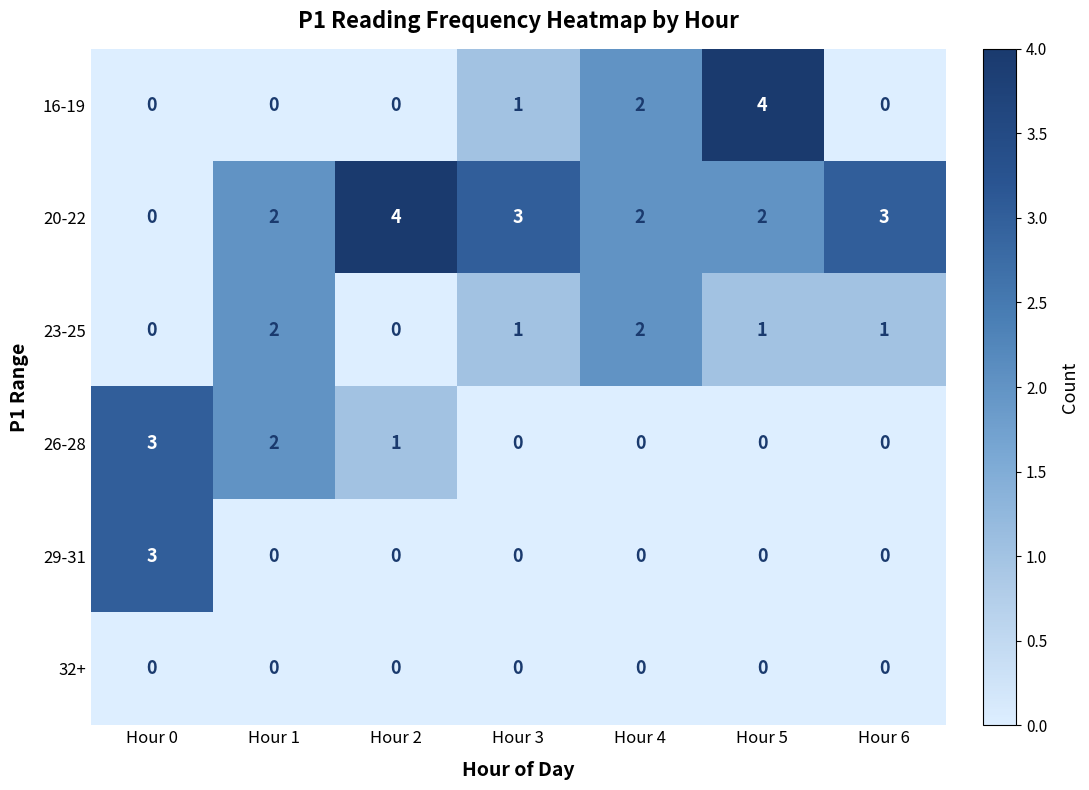

What is the difference between the highest and lowest values at Hour 0?

3